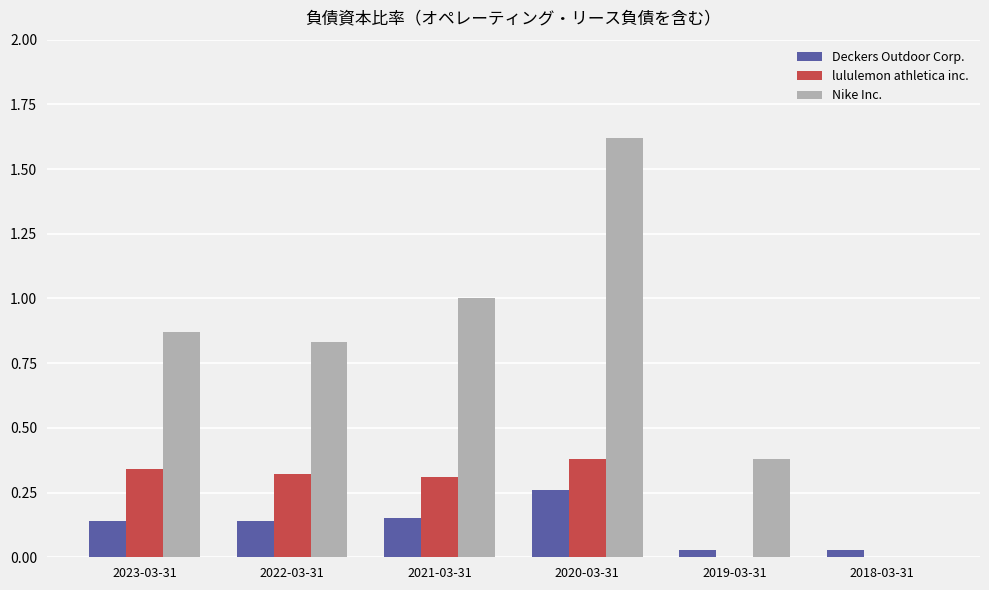

Which category has the highest value across all series?

2020-03-31